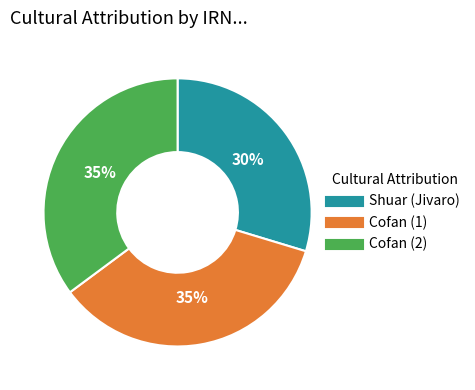

Combined, do Shuar (Jivaro) and Cofan (2) account for over 50%?

Yes